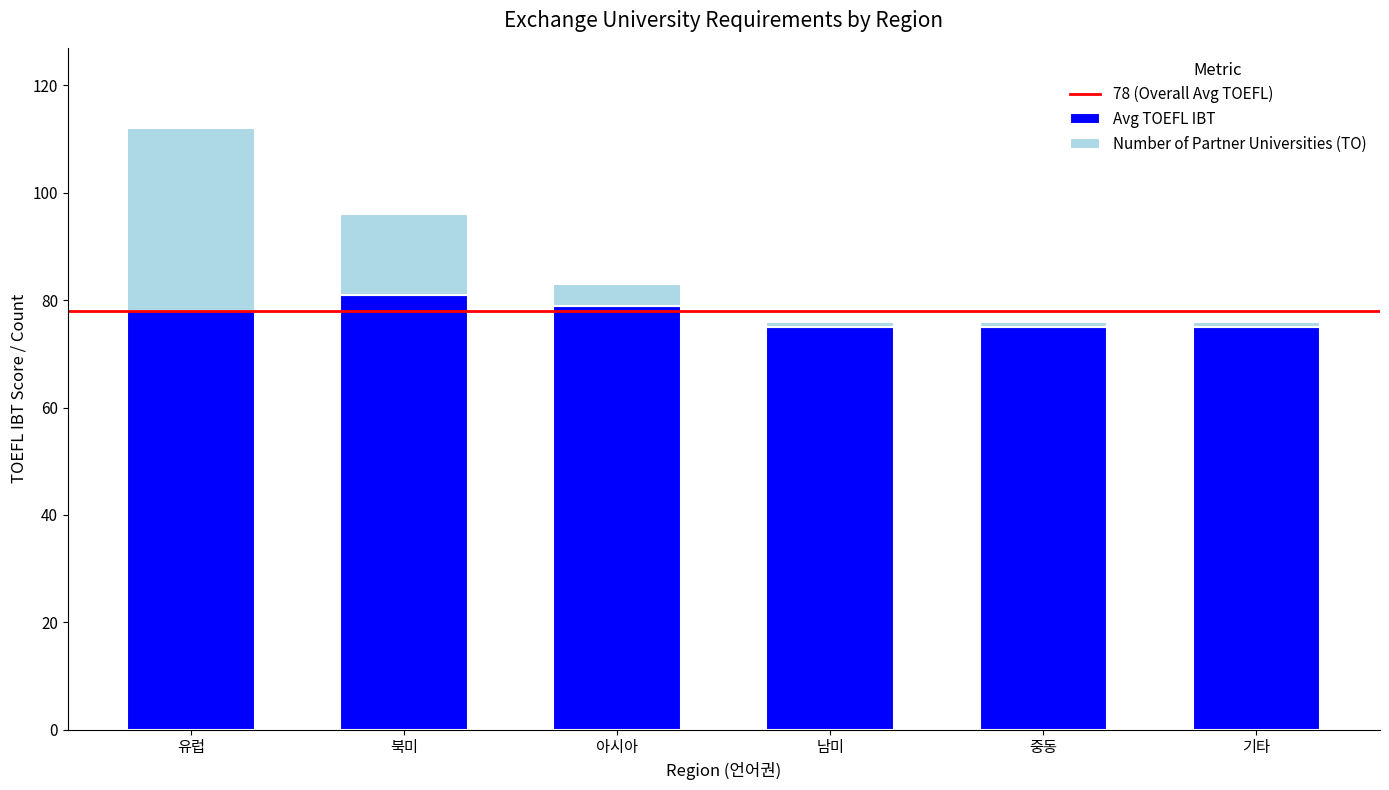

The Avg TOEFL IBT series shows 79 at 아시아. True or false?

True